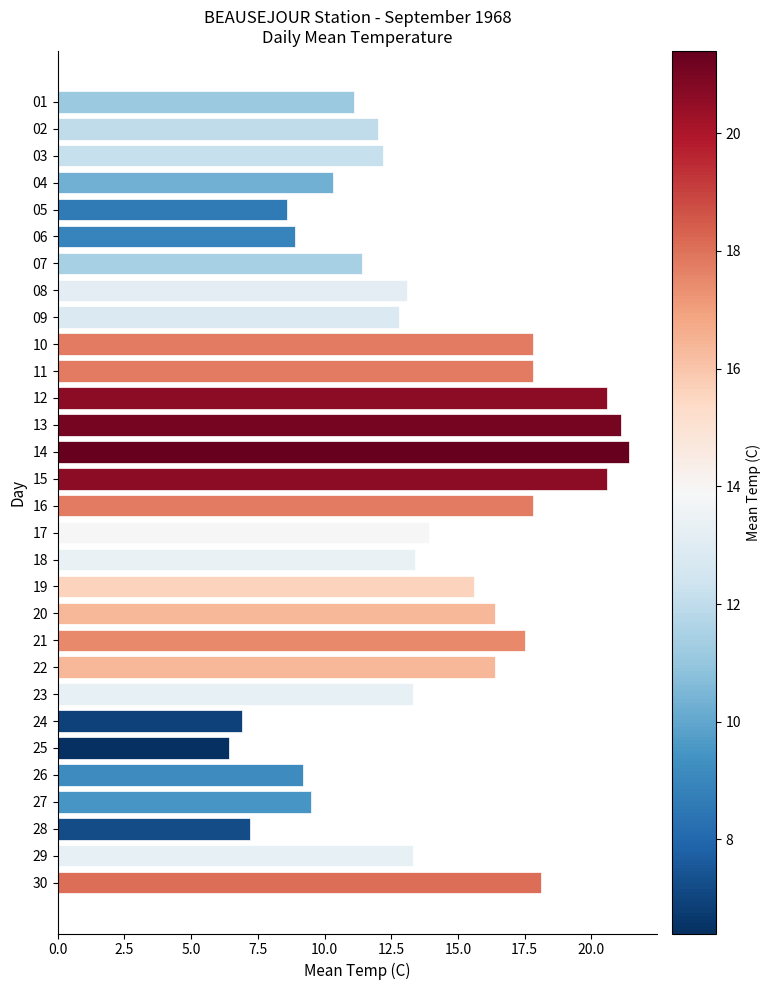

What is the difference between the maximum and minimum values?

15.0